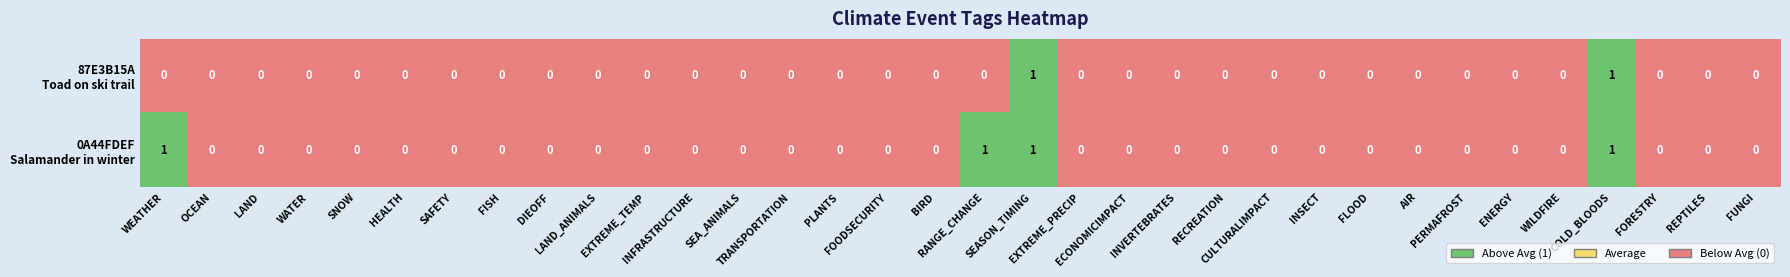

Between RANGE_CHANGE and WILDFIRE, which is larger?

RANGE_CHANGE